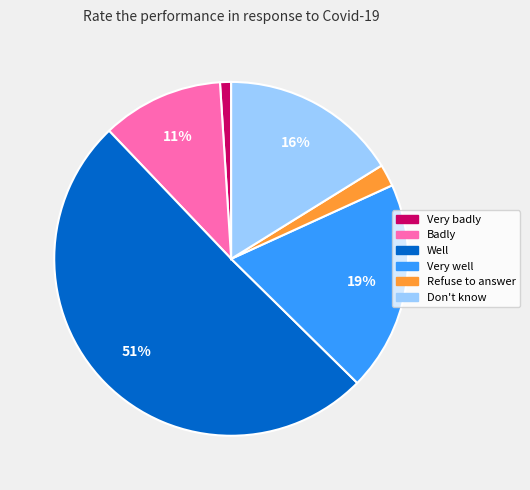

Which category accounts for the majority?

Well